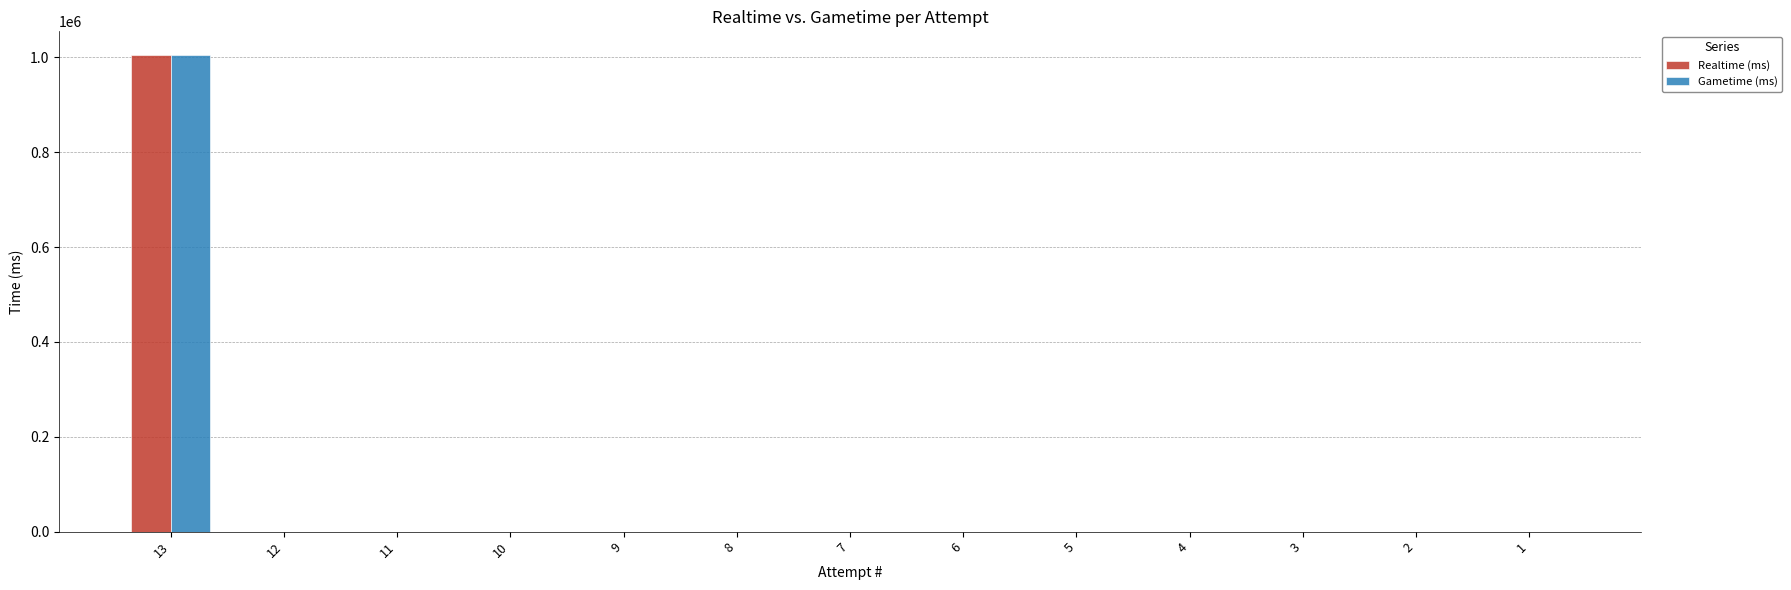

Reading left to right, extract all data points from this chart.

Realtime (ms): 13=1004901	12=0	11=0	10=0	9=0	8=0	7=0	6=0	5=0	4=0	3=0	2=0	1=0
Gametime (ms): 13=1004901	12=0	11=0	10=0	9=0	8=0	7=0	6=0	5=0	4=0	3=0	2=0	1=0